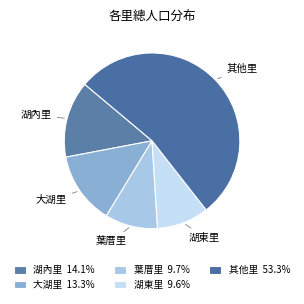

Is 其他里 the majority of the pie?

Yes